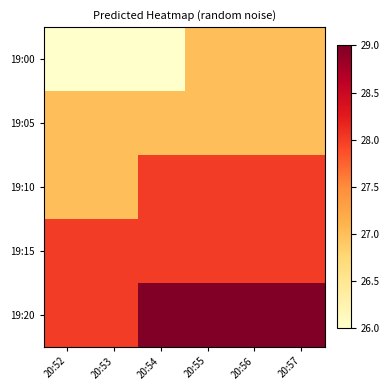

Which series has the largest range (max minus min)?

19:00